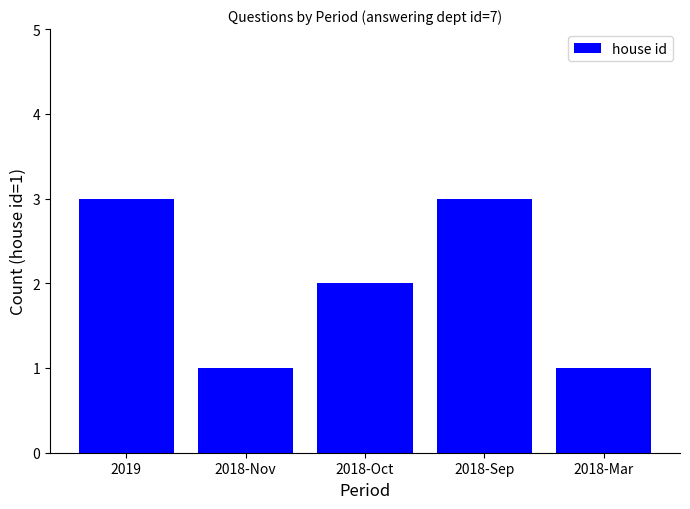

Reading left to right, transcribe all the data shown in this chart.

2019=3	2018-Nov=1	2018-Oct=2	2018-Sep=3	2018-Mar=1